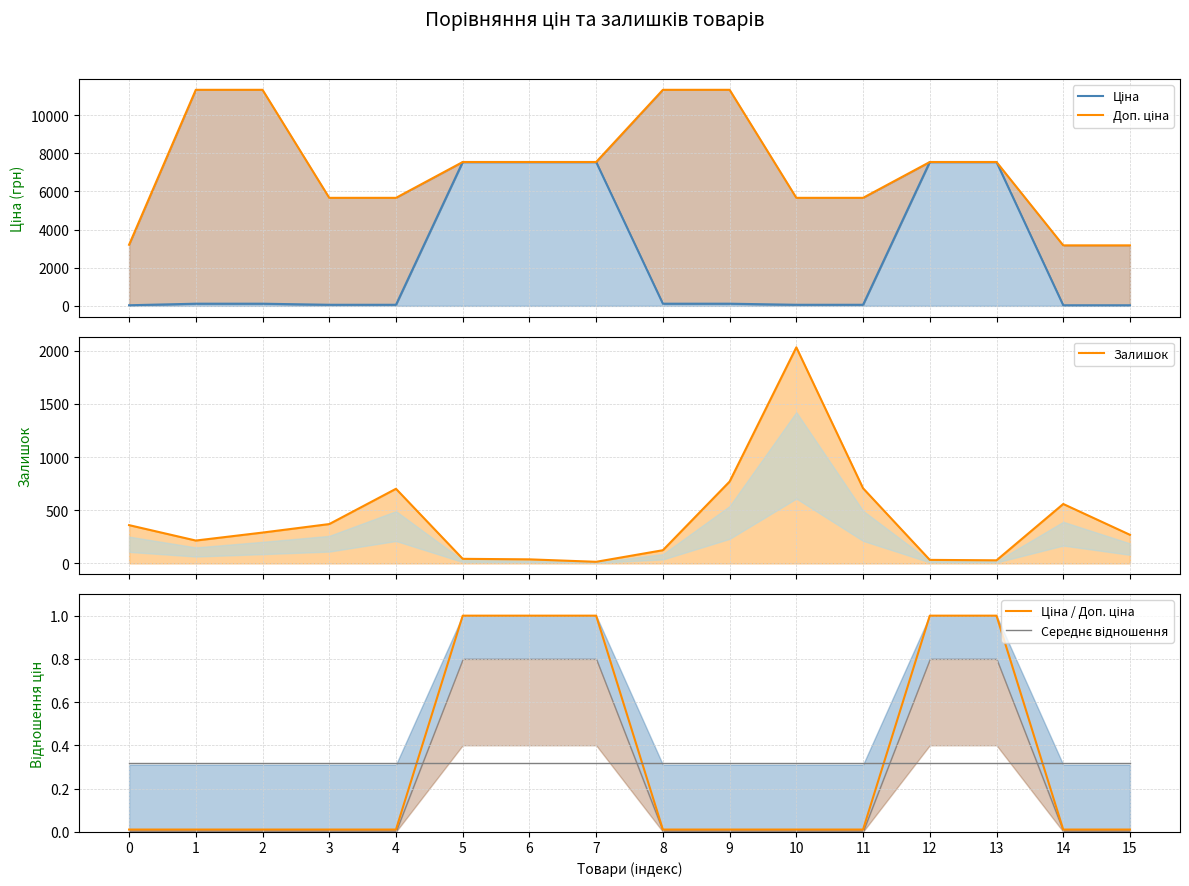

Between 11 and 2, which is larger?

2